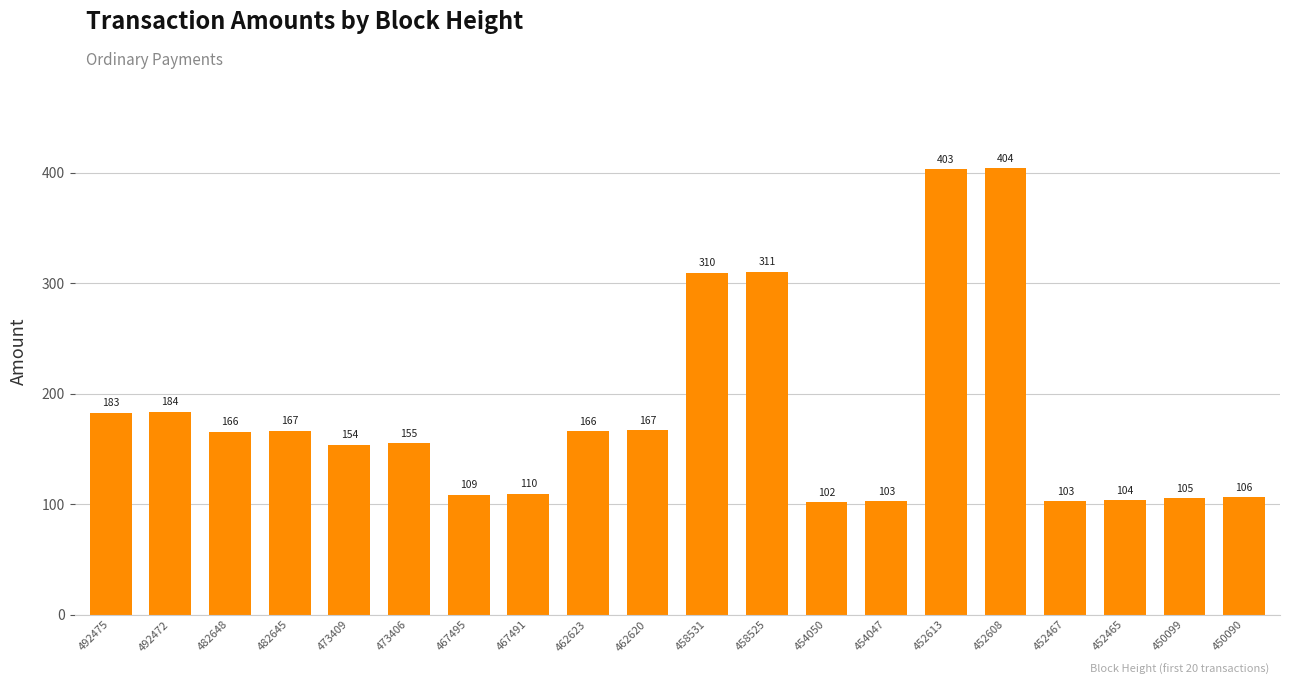

True or false: the data shows 37.5 at 492472.

False